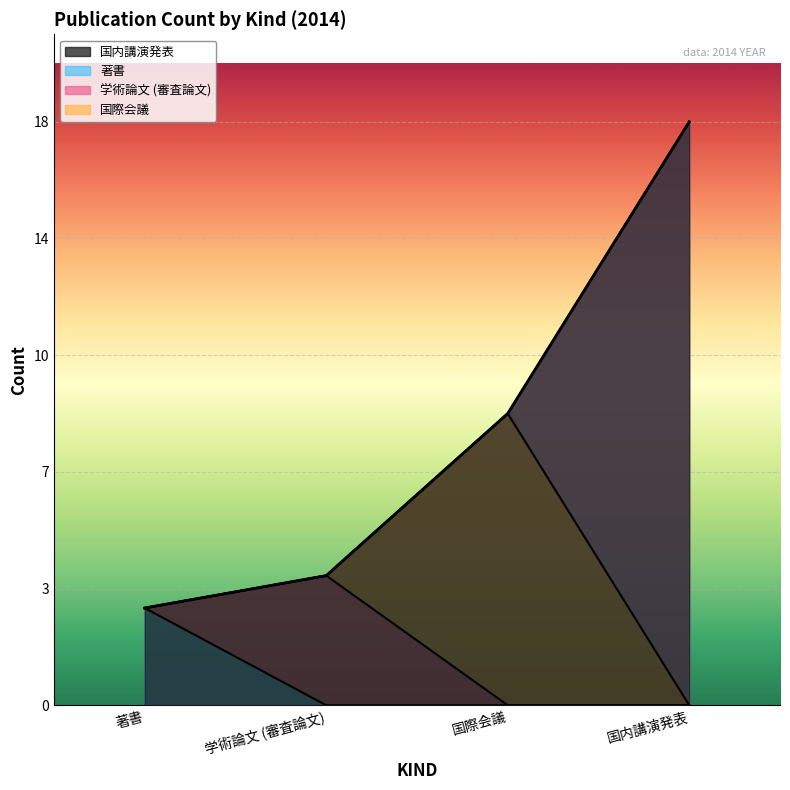

How many values in 著書 are above zero?

1